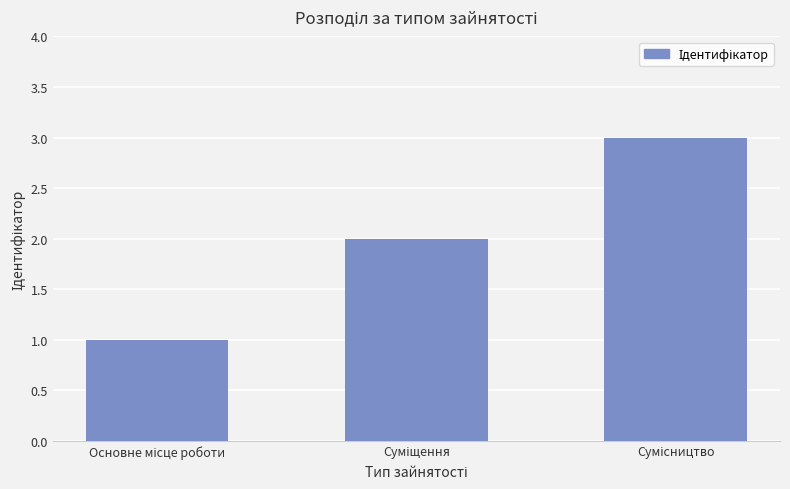

What is the sum of all values?

6